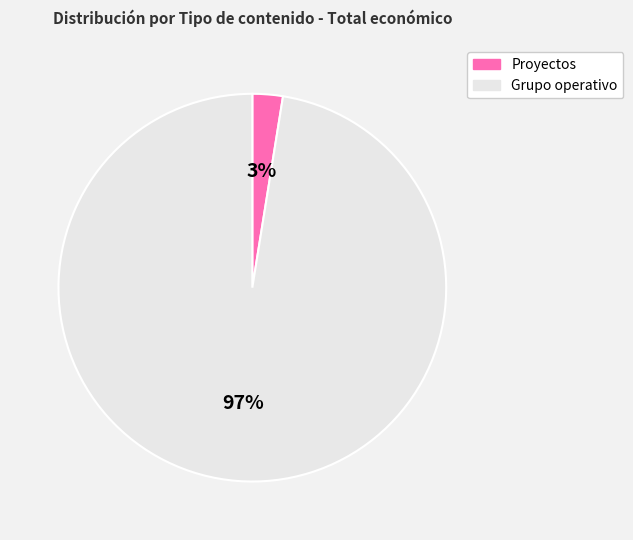

To the nearest percent, what is the average slice percentage?

50%